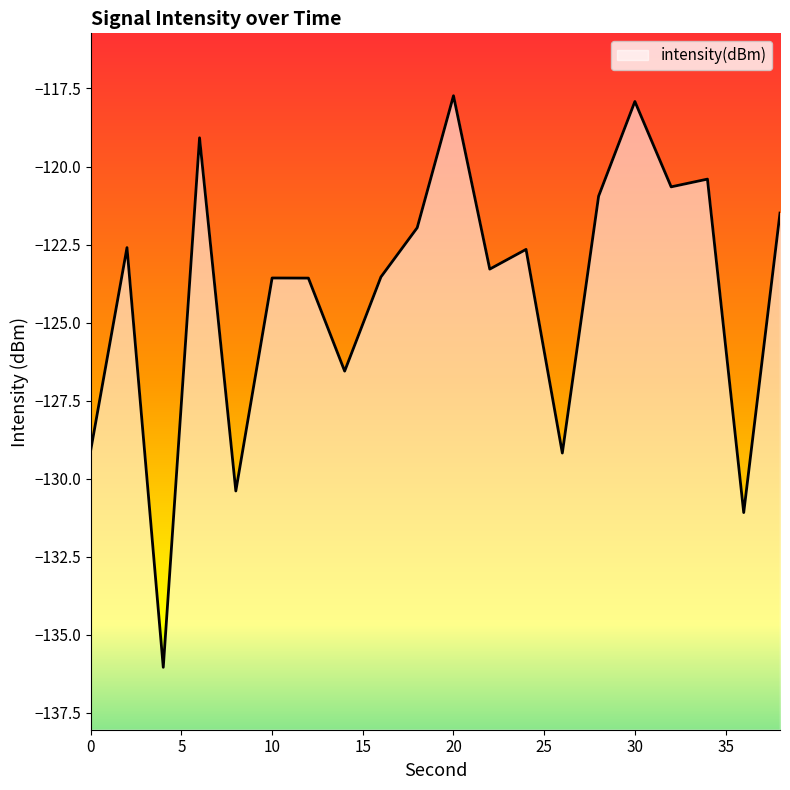

Reading left to right, transcribe all the data shown in this chart.

0=-129.1	2=-122.6	4=-136.0	6=-119.1	8=-130.4	10=-123.6	12=-123.6	14=-126.6	16=-123.5	18=-122.0	20=-117.7	22=-123.3	24=-122.7	26=-129.2	28=-121.0	30=-117.9	32=-120.7	34=-120.4	36=-131.1	38=-121.5